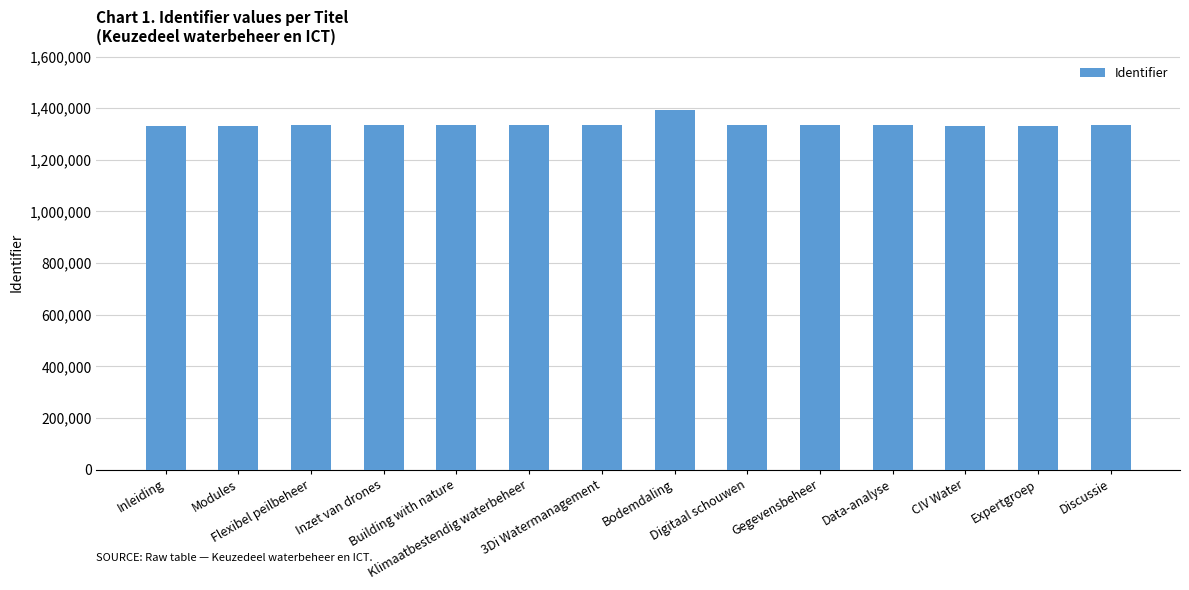

What is the difference between the maximum and minimum values?

62163